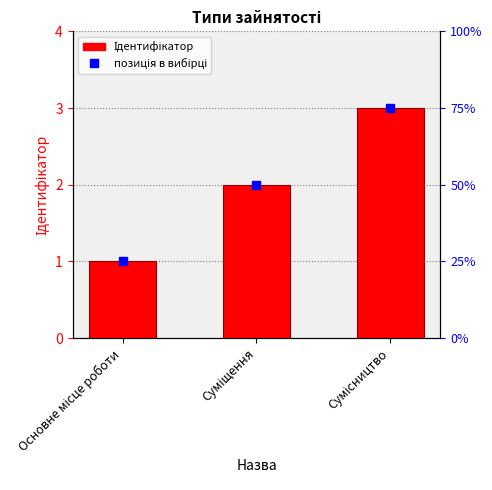

What is the ratio of the value at Сумісництво to the value at Суміщення?

1.5